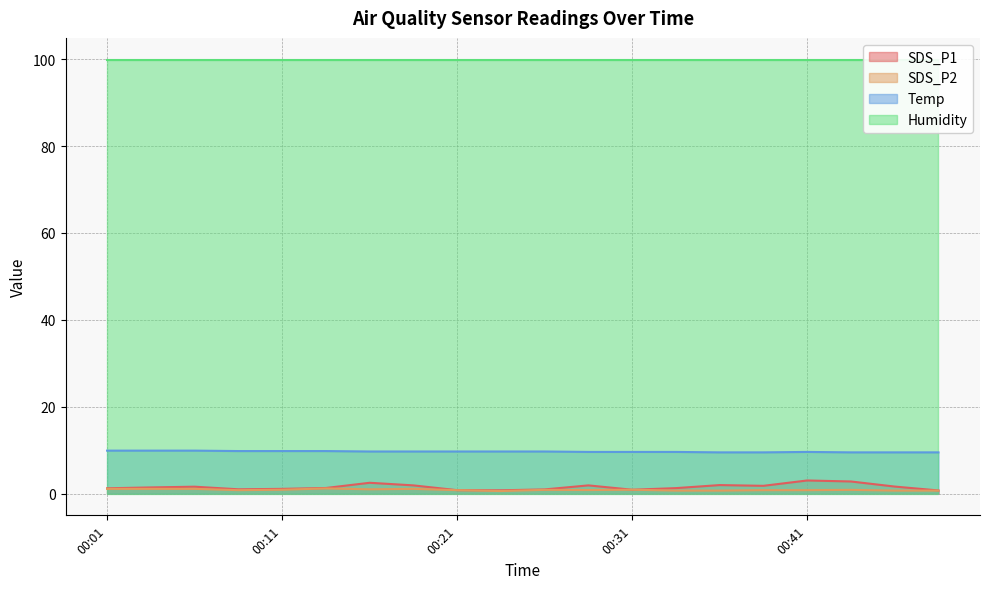

Which label corresponds to the largest value in the chart?

00:01